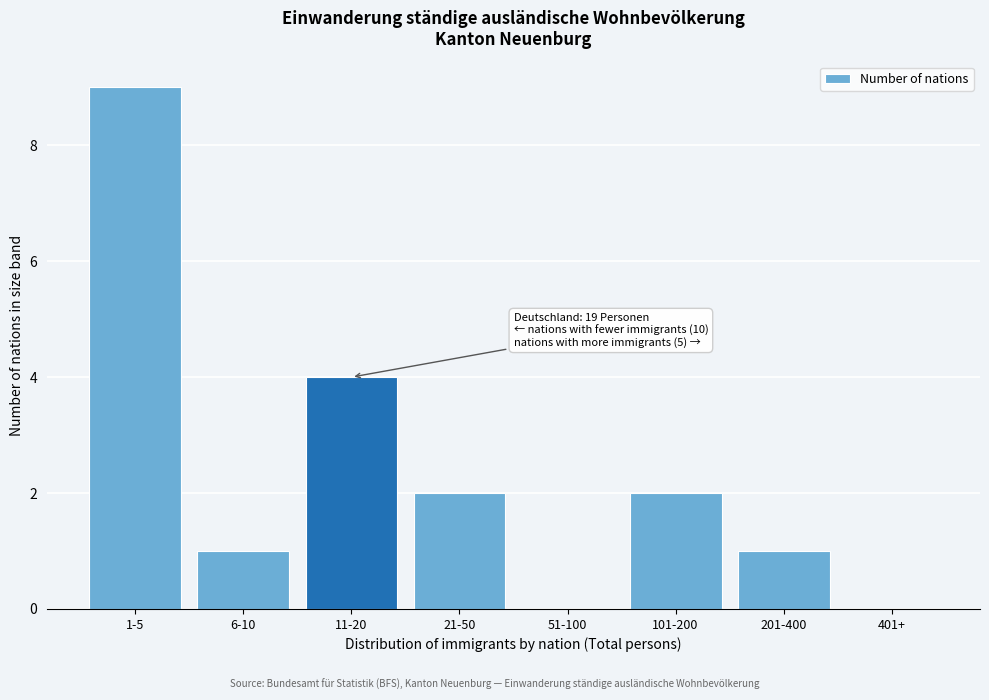

Reading right to left, transcribe all the data shown in this chart.

401+=0	201-400=1	101-200=2	51-100=0	21-50=2	11-20=4	6-10=1	1-5=9